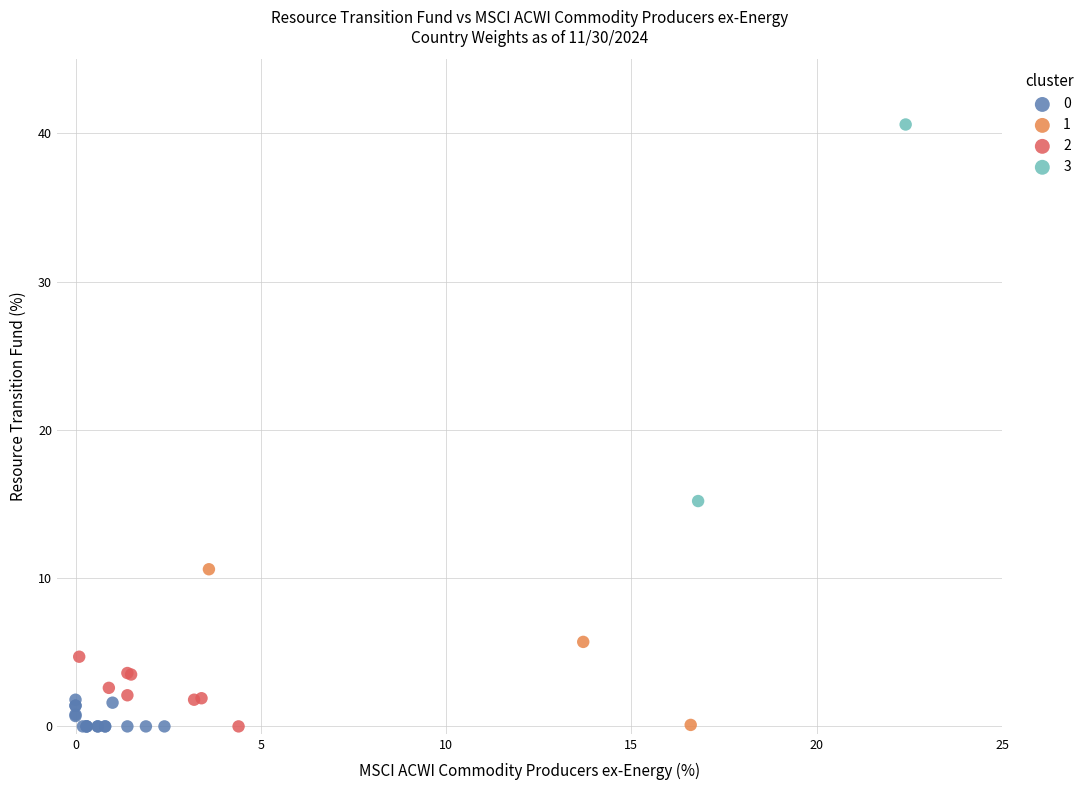

Which series reaches the maximum Y coordinate?

3